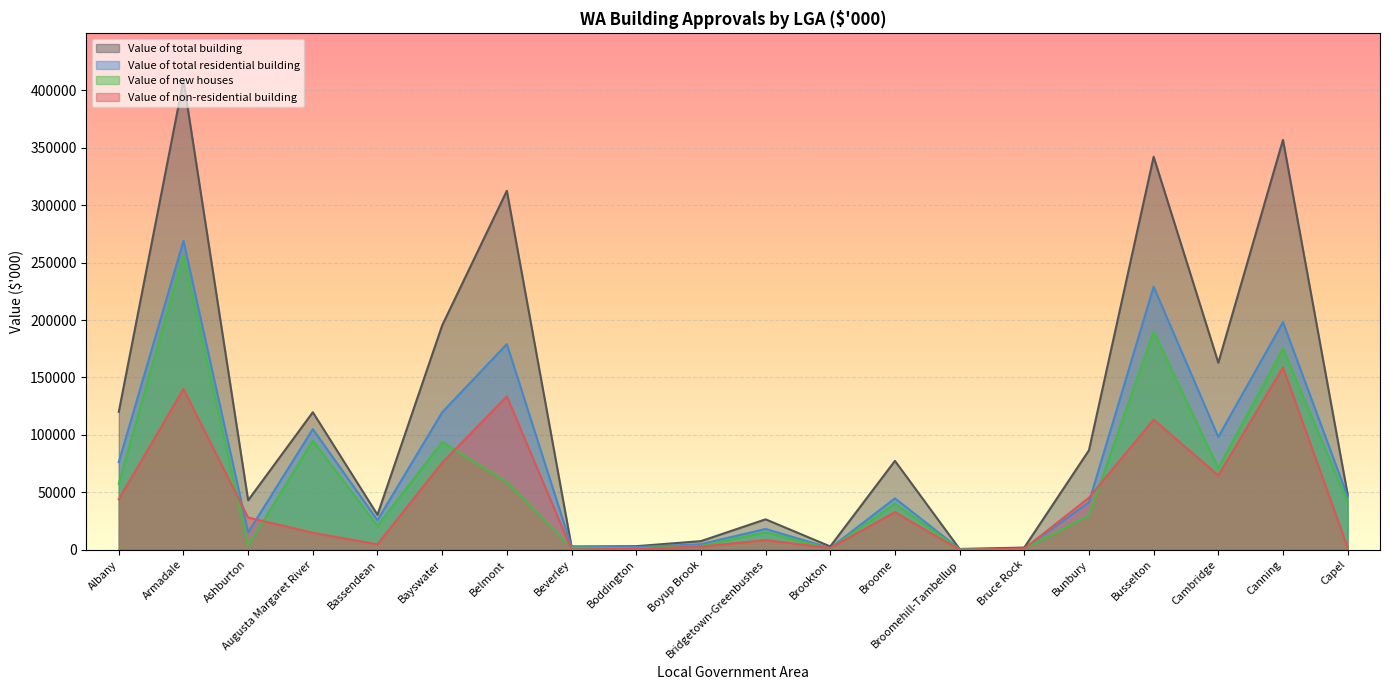

True or false: Value of total building and Value of non-residential building intersect in this chart.

False